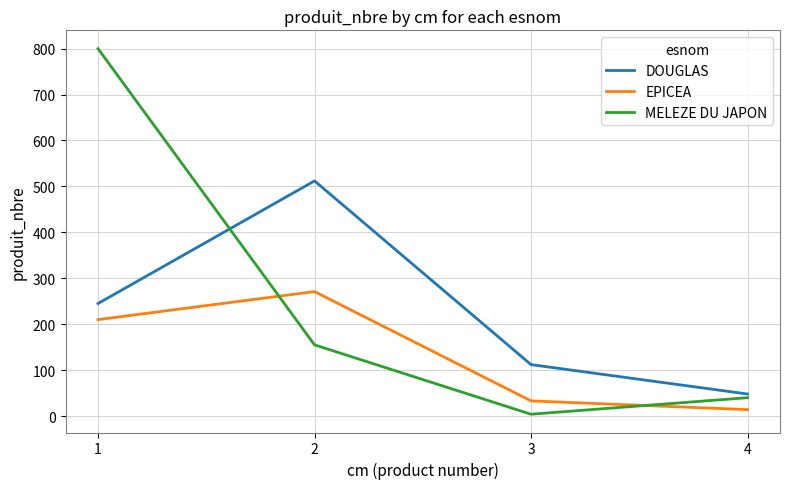

Reading right to left, list all the values displayed in this chart.

DOUGLAS: 48	112	512	245
EPICEA: 14	33	271	210
MELEZE DU JAPON: 40	4	155	800